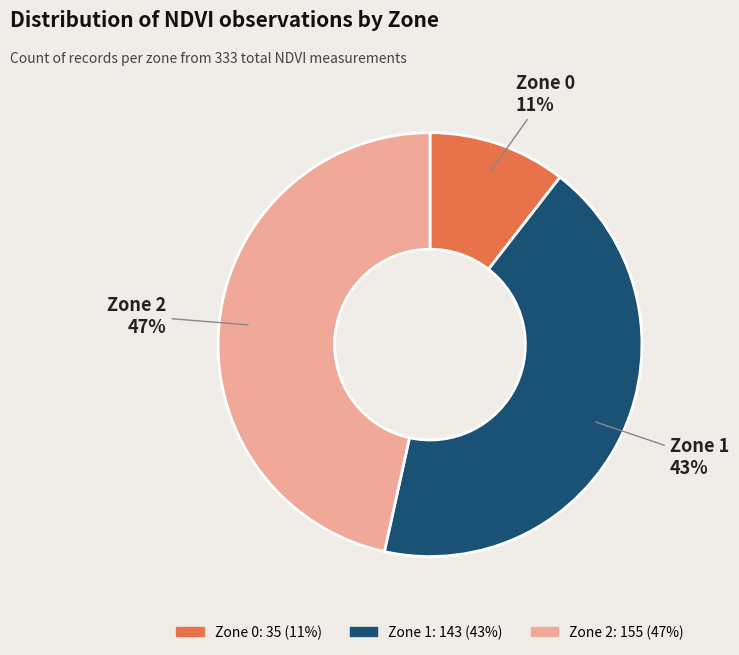

To the nearest percent, what is the difference between the largest and smallest slice percentages?

36%